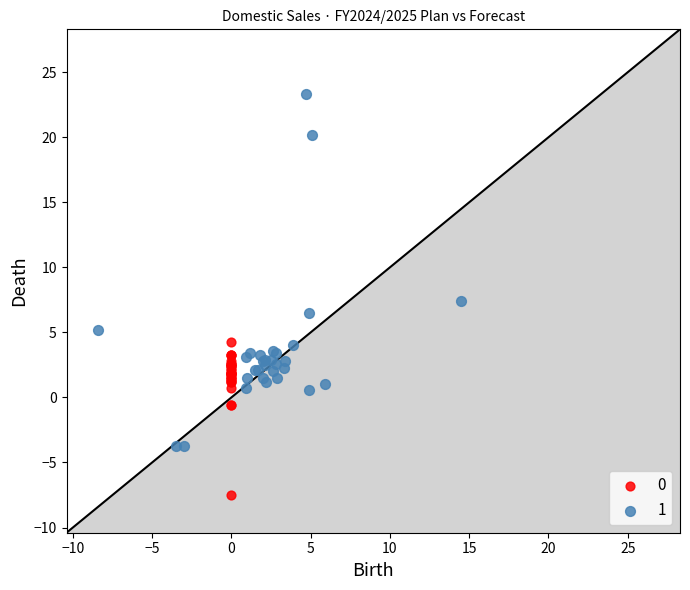

Which series has the widest spread of Y values?

1